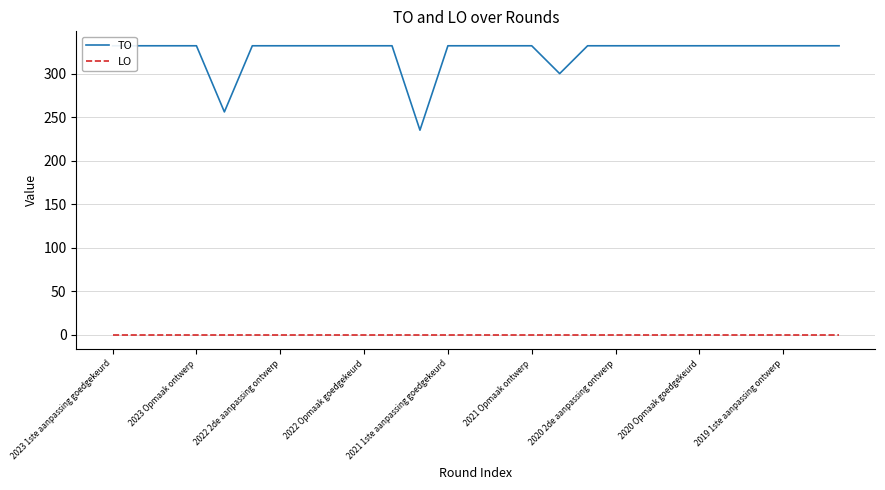

Which series has the widest spread of values?

TO